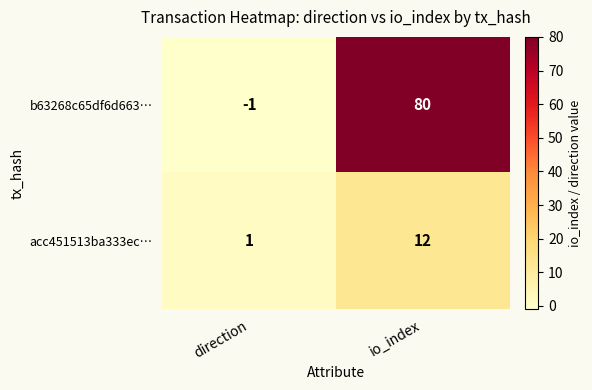

True or false: b63268c65df6d663… has a value of 80 at io_index.

True